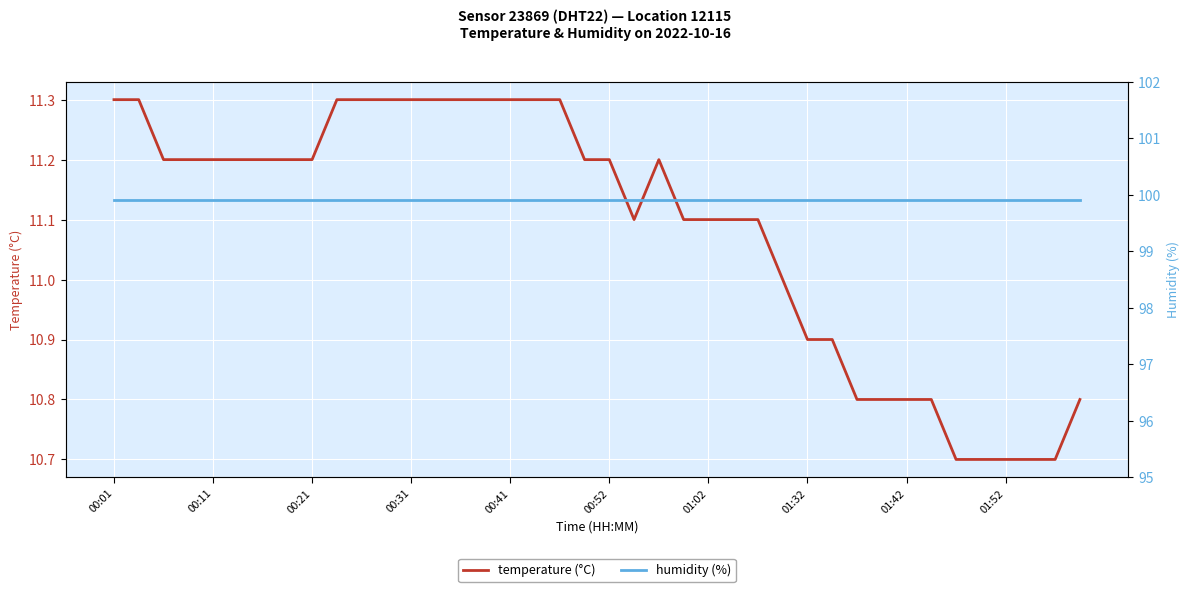

What are all the series names shown in the legend?

temperature (°C), humidity (%)